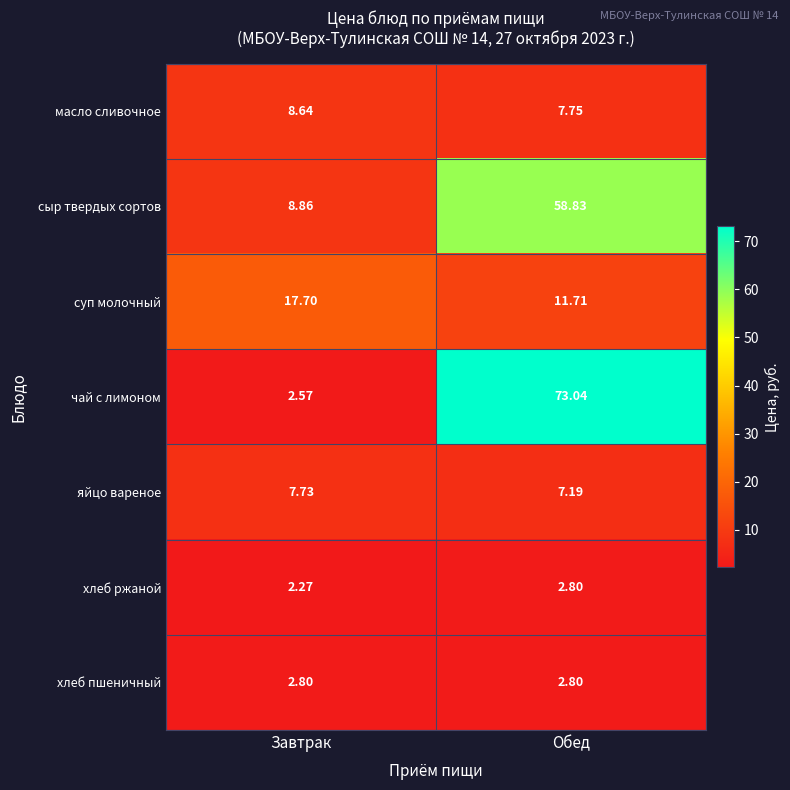

At Завтрак, list the series in order from largest to smallest.

суп молочный, сыр твердых сортов, масло сливочное, яйцо вареное, хлеб пшеничный, чай с лимоном, хлеб ржаной